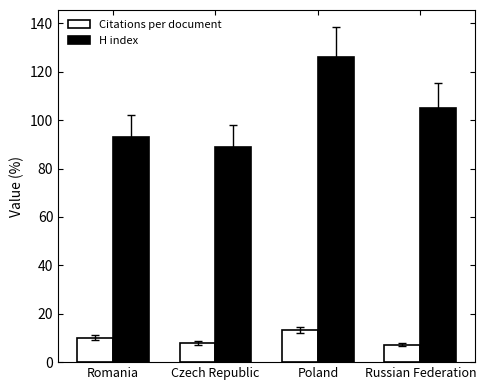

What position from the left is Russian Federation?

4